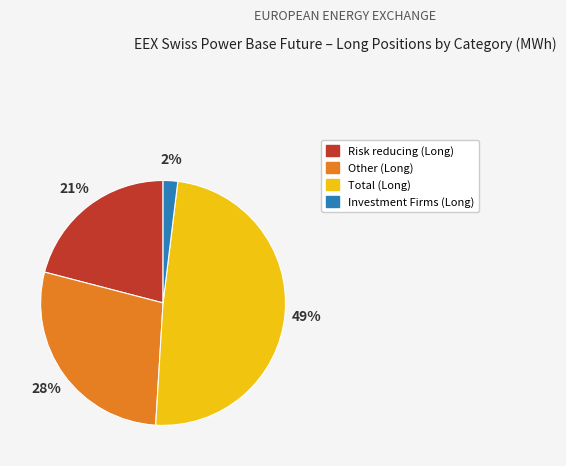

Between Investment Firms (Long) and Total (Long), which is larger?

Total (Long)